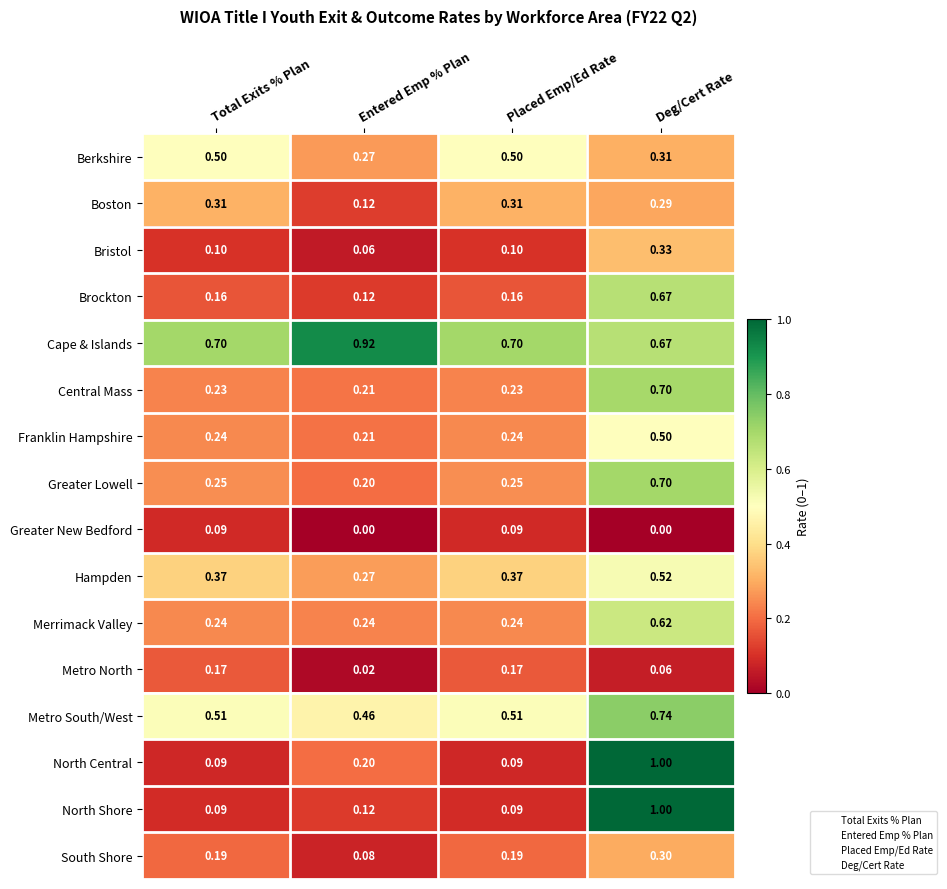

Which series has the largest total across all categories?

Cape & Islands